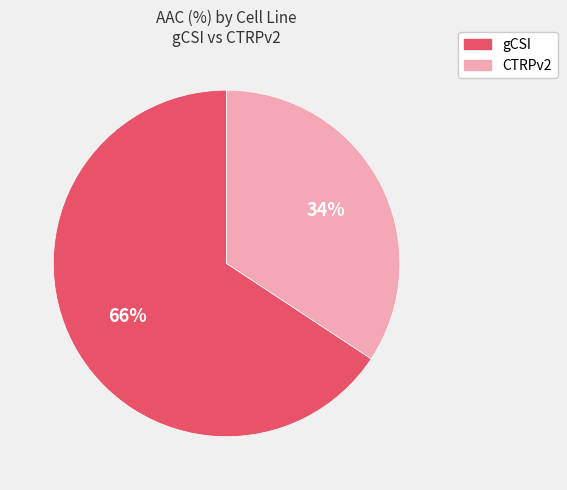

True or false: gCSI accounts for 66% of the total.

True